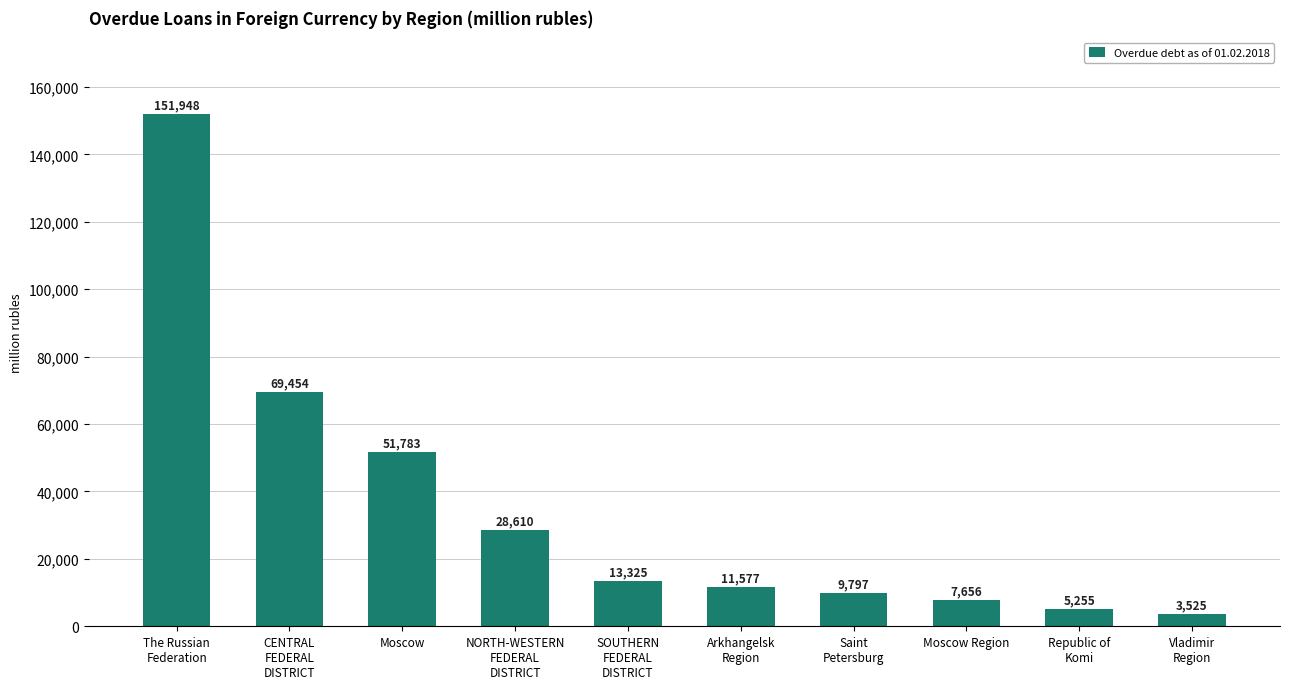

What is the change in value from Moscow to NORTH-WESTERN
FEDERAL
DISTRICT?

-23173